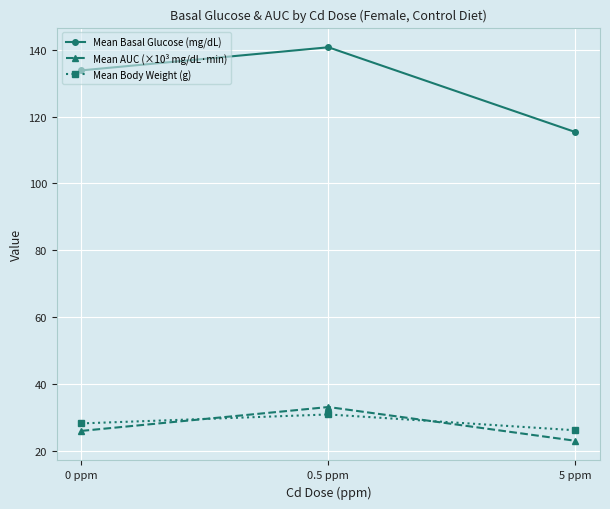

At how many categories does at least one series exceed 84?

3